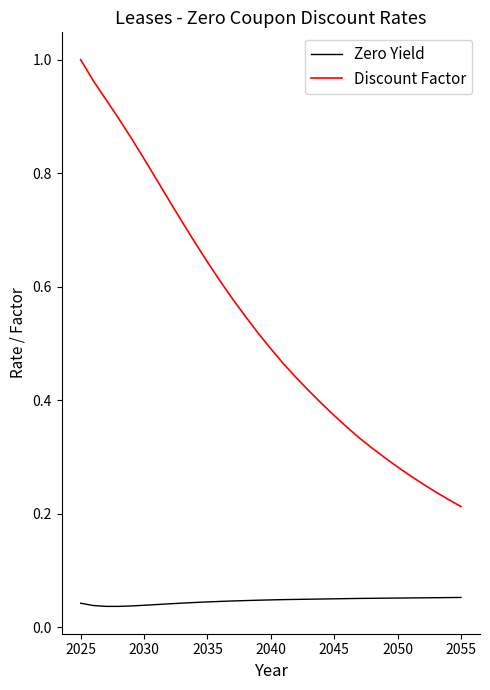

True or false: Discount Factor and Zero Yield intersect in this chart.

False